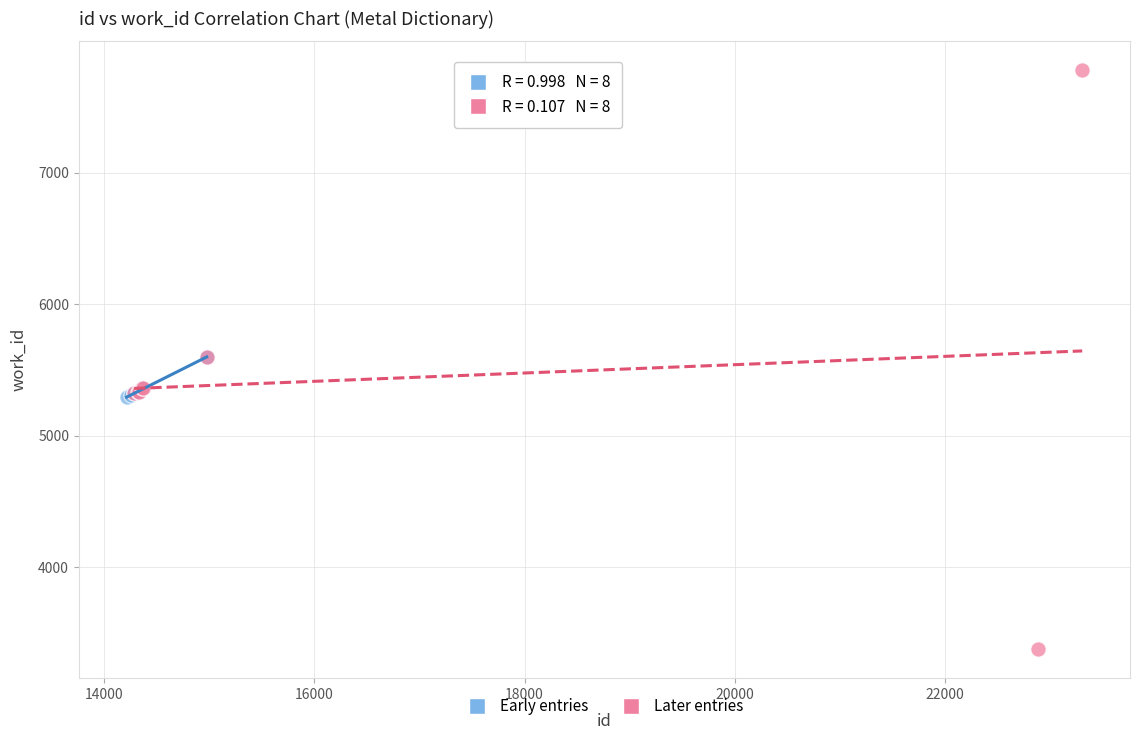

Which series has the largest Y range (max minus min)?

Later entries